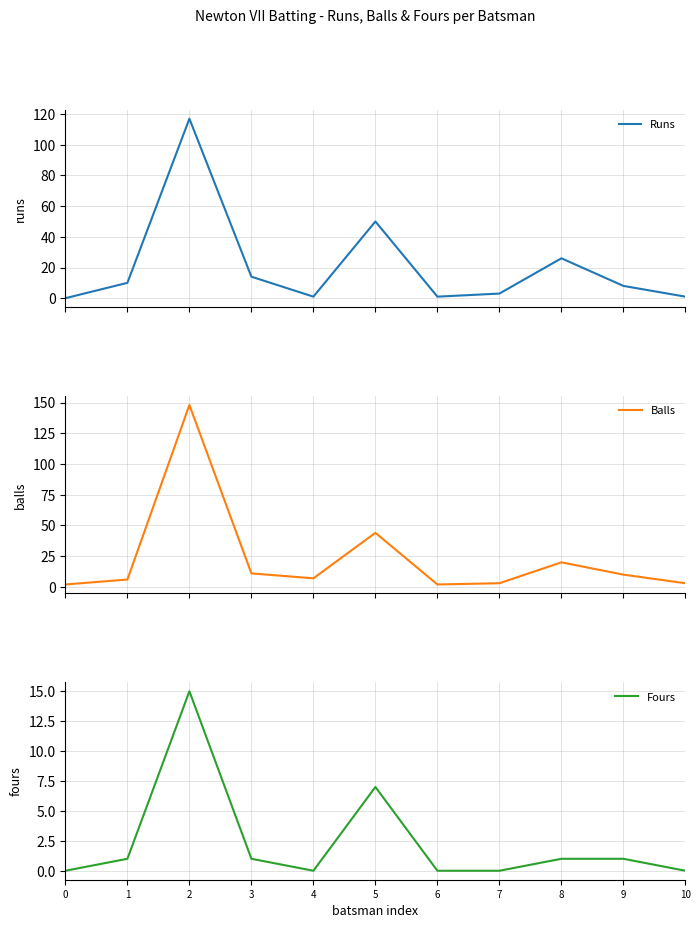

List the labels in order of Runs value, largest first.

2, 5, 8, 3, 1, 9, 7, 4, 6, 10, 0